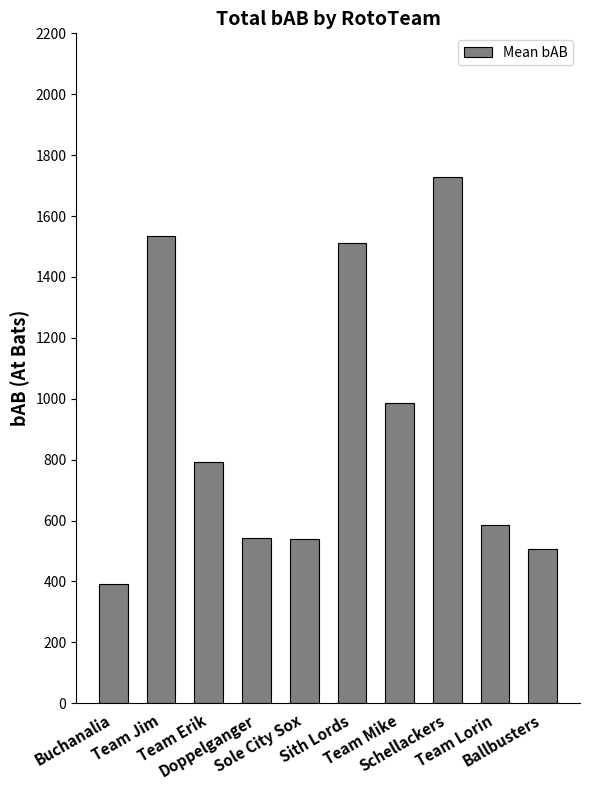

Where does the data first go above 791?

Team Jim